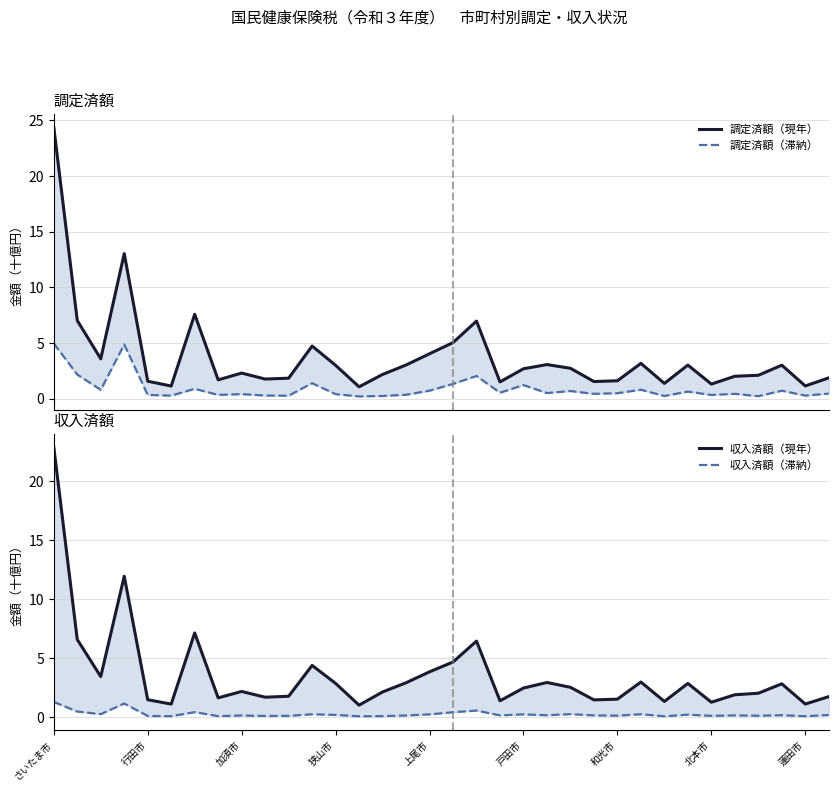

How many data points in 調定済額（現年） are less than 2?

13